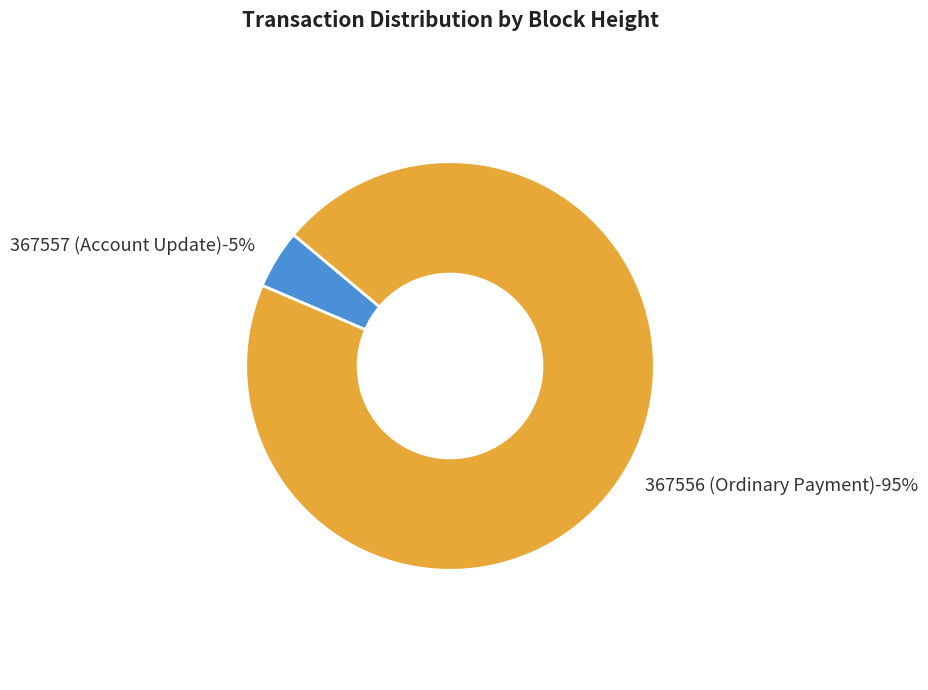

True or false: 367556 (Ordinary Payment) accounts for 95% of the total.

True